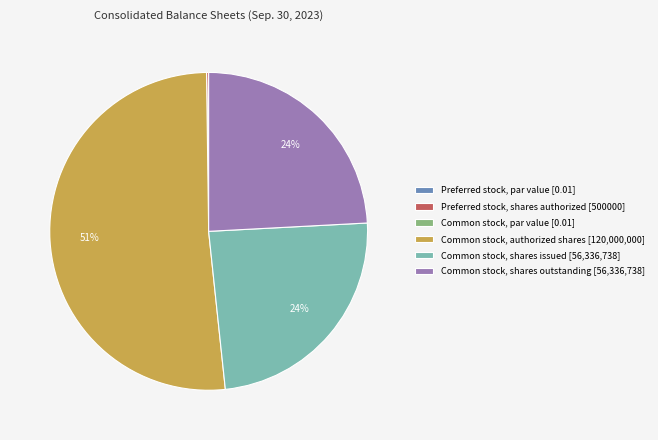

Combined, do Common stock, shares outstanding [56,336,738] and Common stock, shares issued [56,336,738] account for over 50%?

No